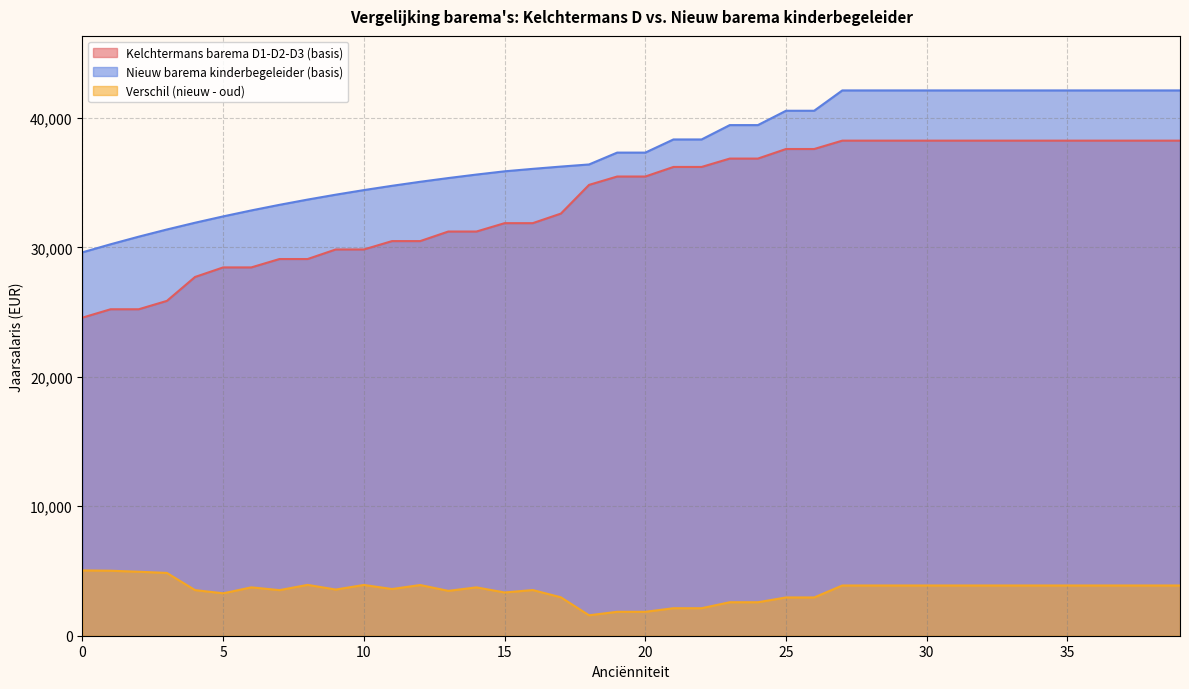

What is the sum of all Verschil (nieuw - oud) values?

140945.0